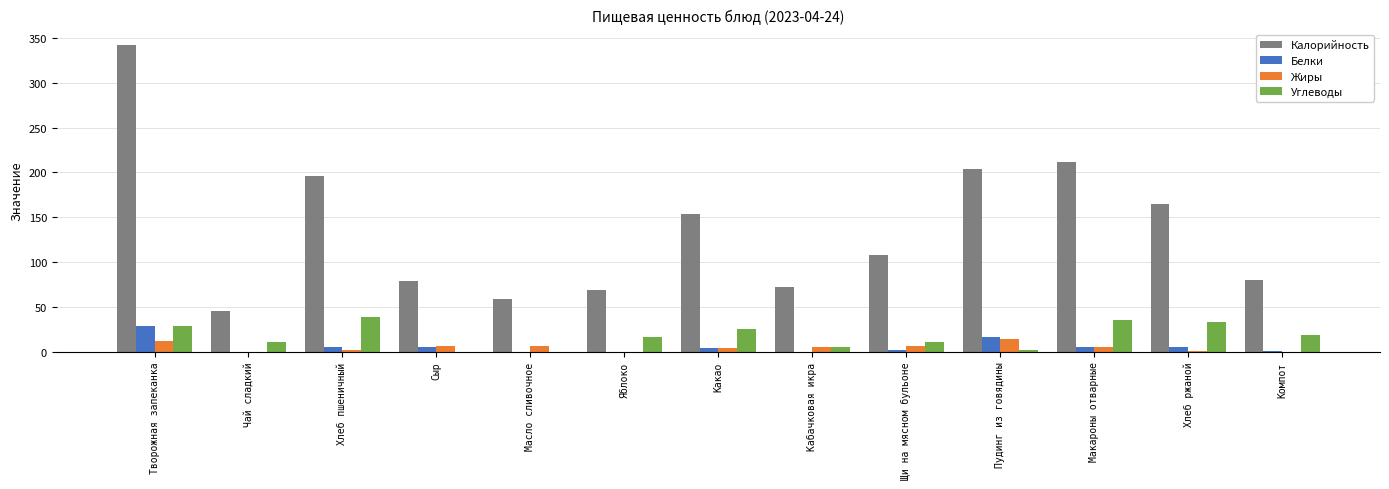

Which series changed the most between Хлеб пшеничный and Компот?

Калорийность